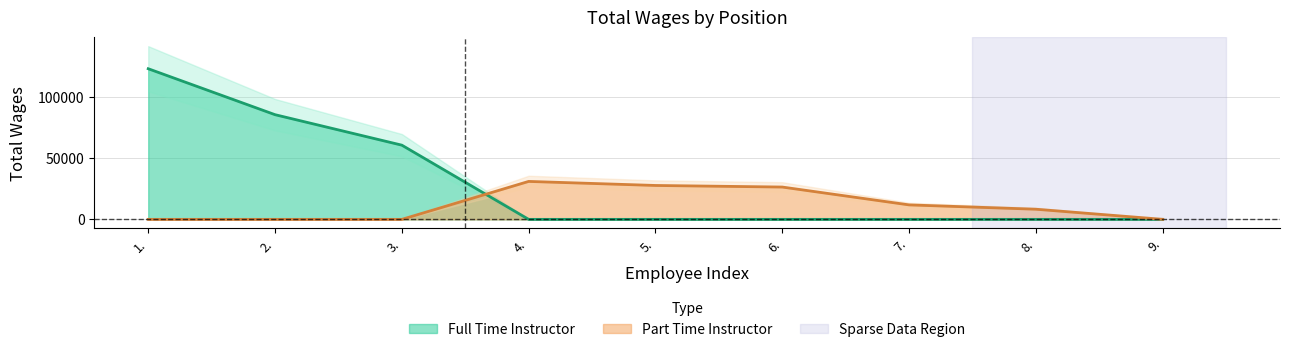

What is the label of the 2nd point from the left?

2.